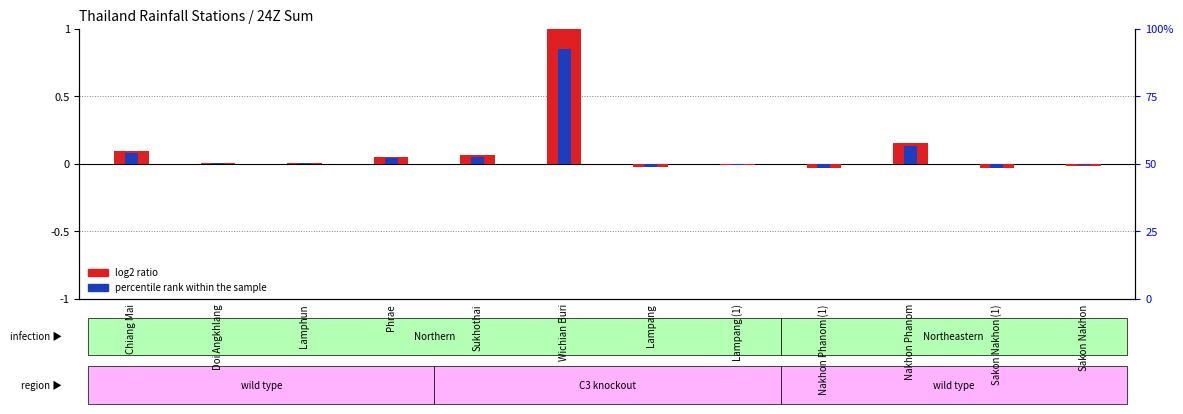

At which category is the sum across all series the highest?

Wichian Buri